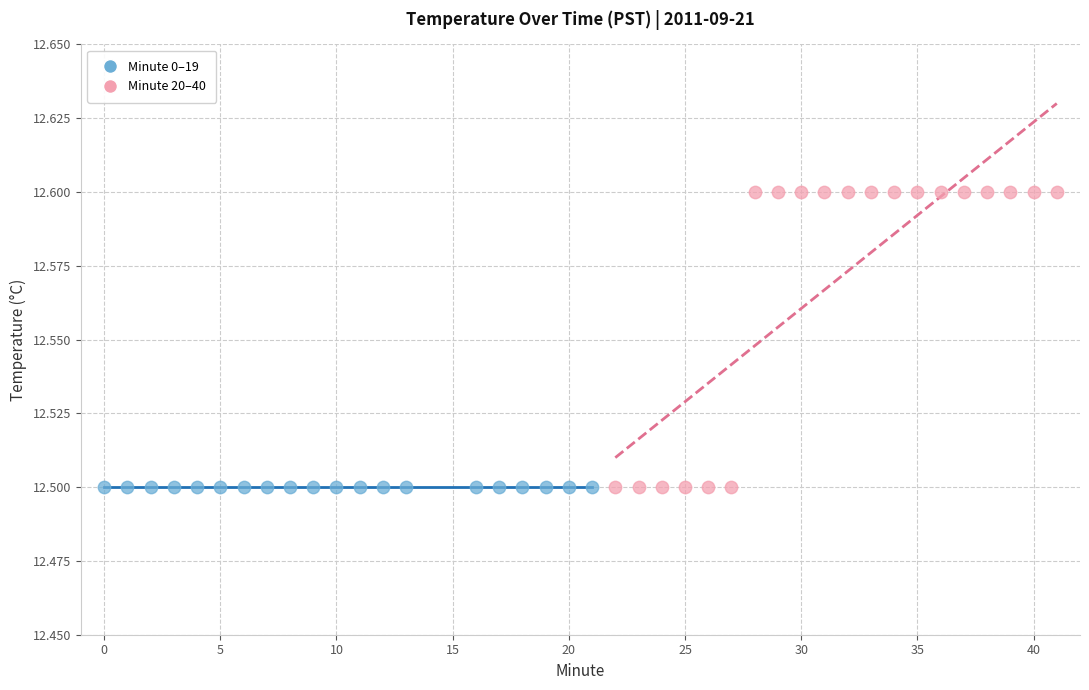

What are all the series names shown in the legend?

Minute 0–19, Minute 20–40